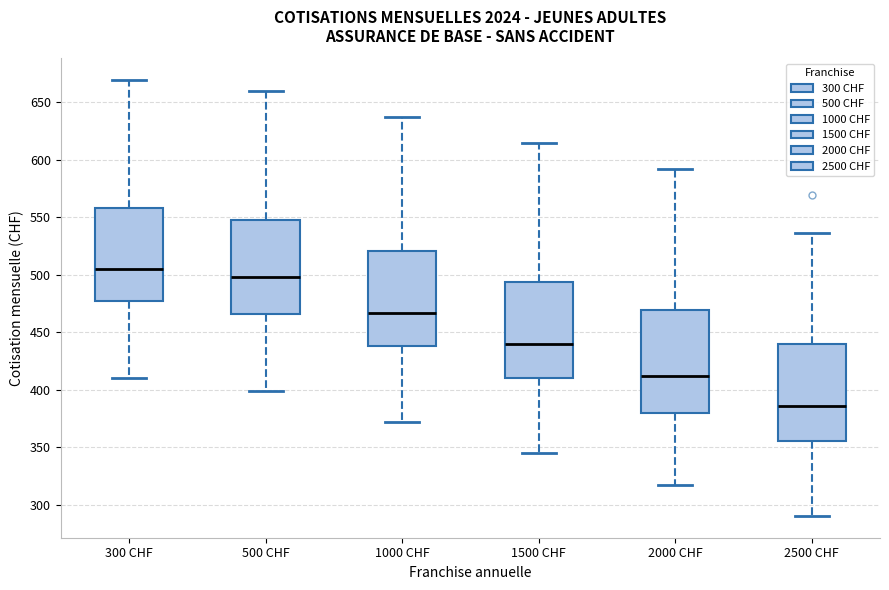

Which box's median line is the highest?

300 CHF